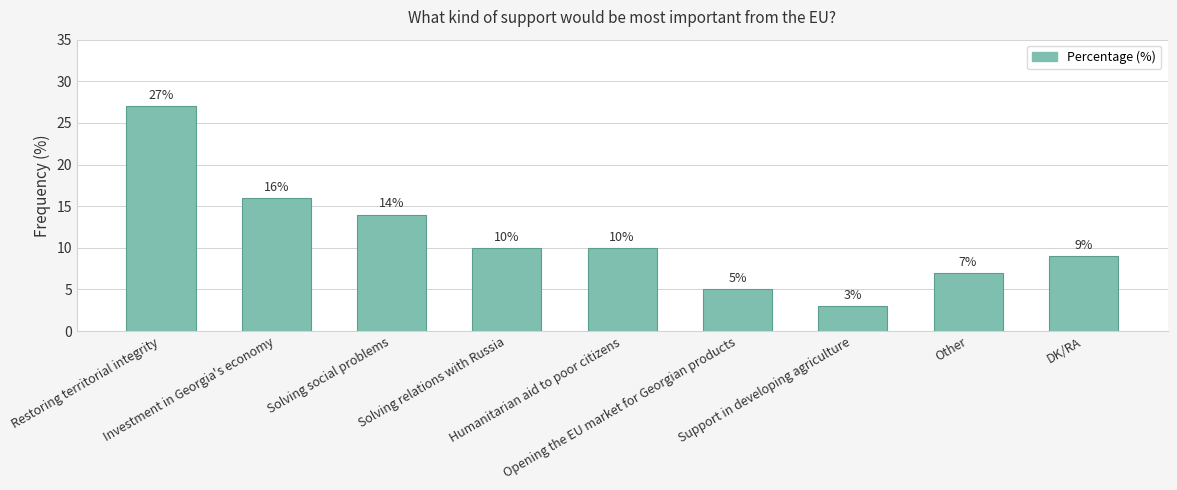

What is the value of the 2nd bar from the left?

16